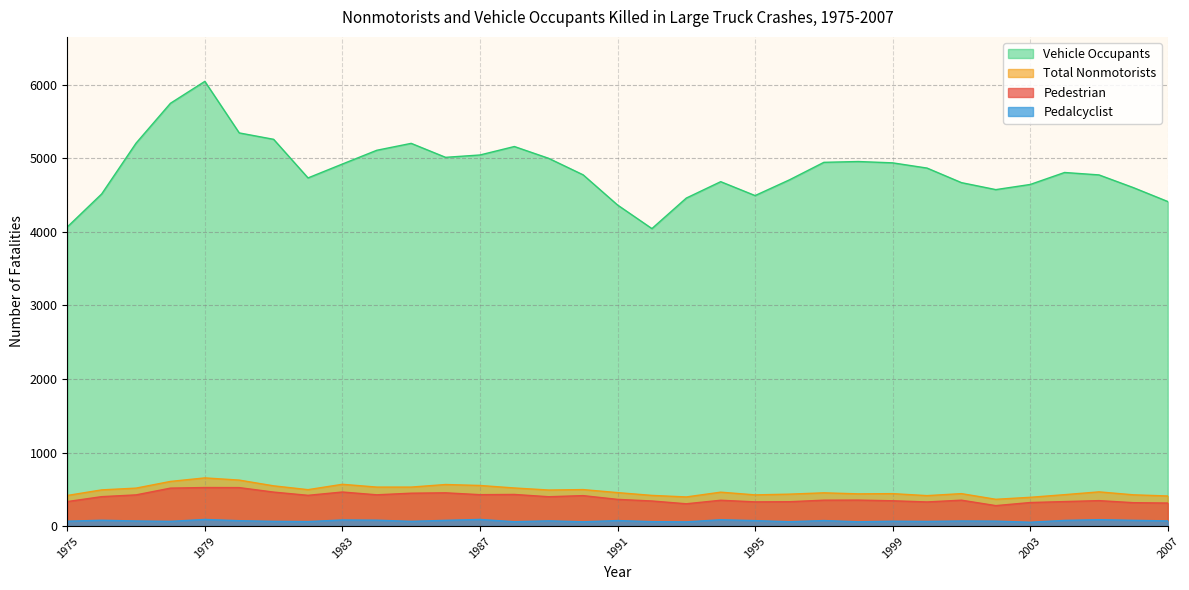

True or false: Pedalcyclist has a value of 18 at 1978.

False